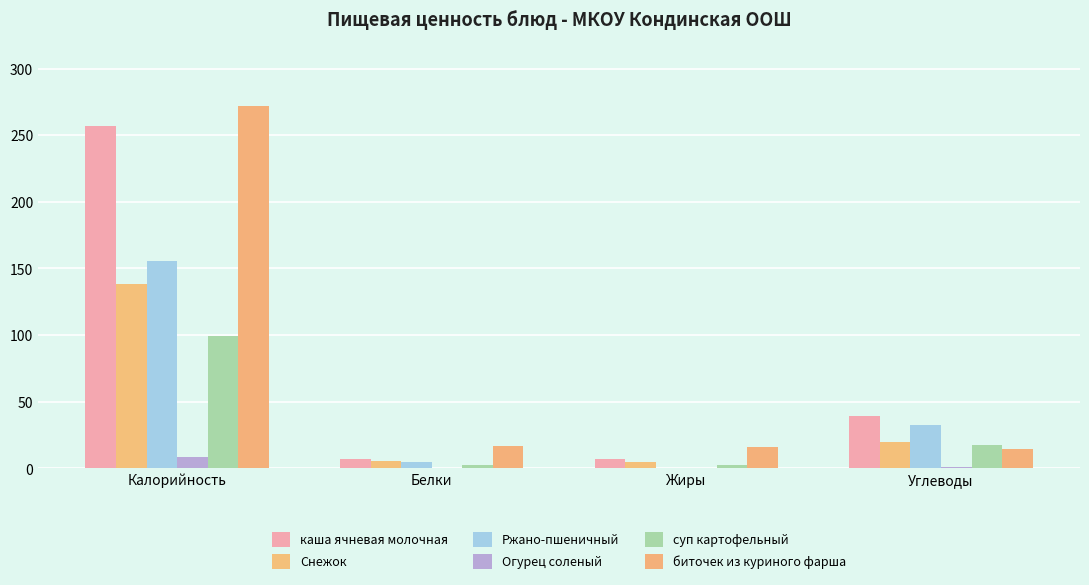

What is the difference between the Ржано-пшеничный values at Углеводы and Жиры?

32.3